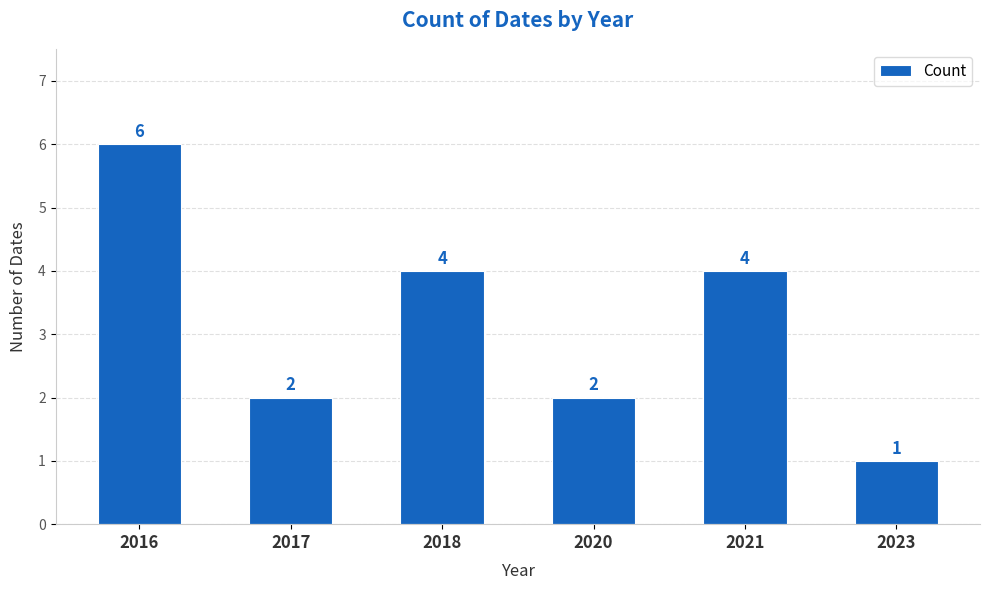

Approximately how many times larger is the value at 2021 compared to 2020?

2.0